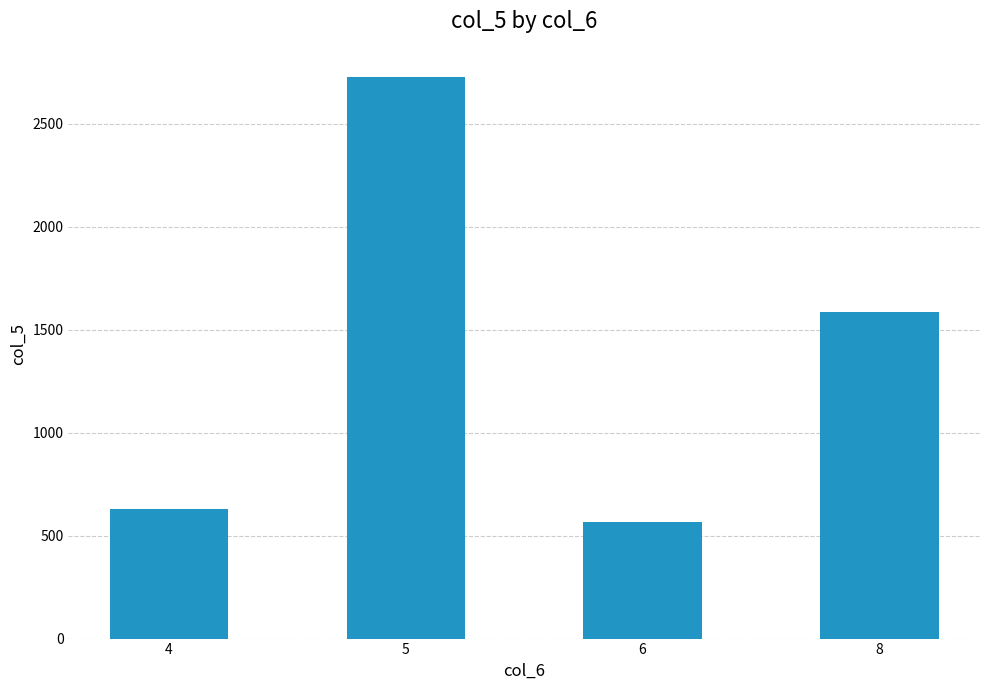

List the labels in order of value, largest first.

5, 8, 4, 6